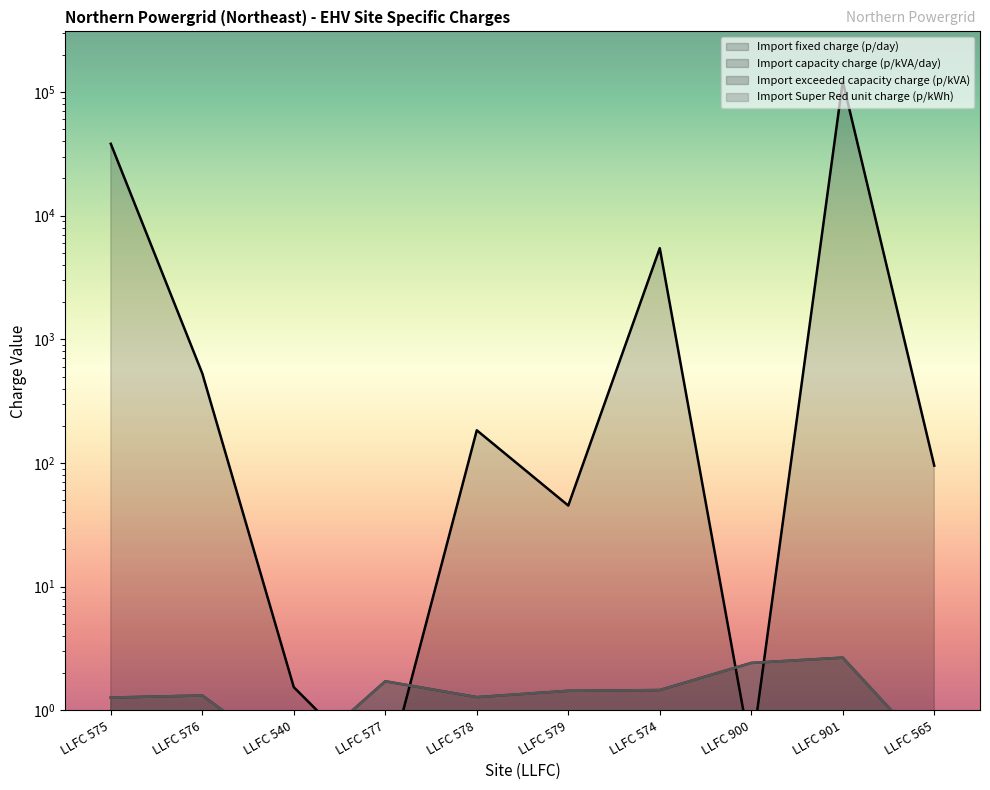

True or false: Import exceeded capacity charge (p/kVA) and Import Super Red unit charge (p/kWh) intersect in this chart.

False